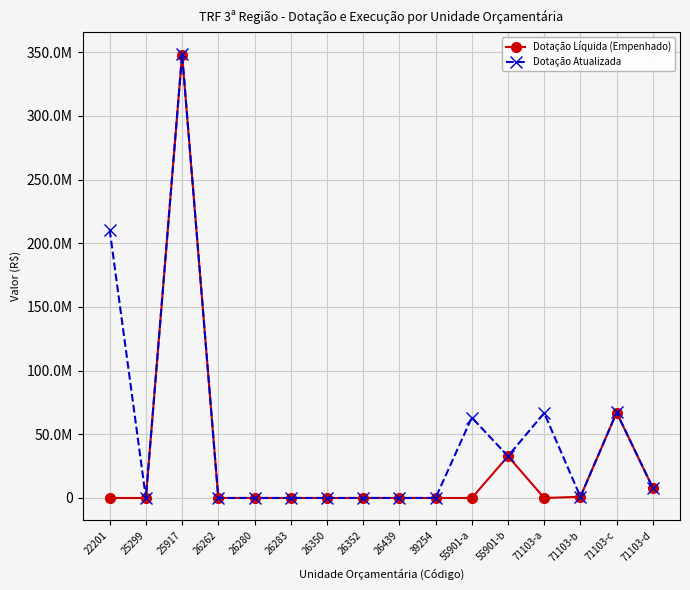

Is this an area chart (filled region under the line)?

No